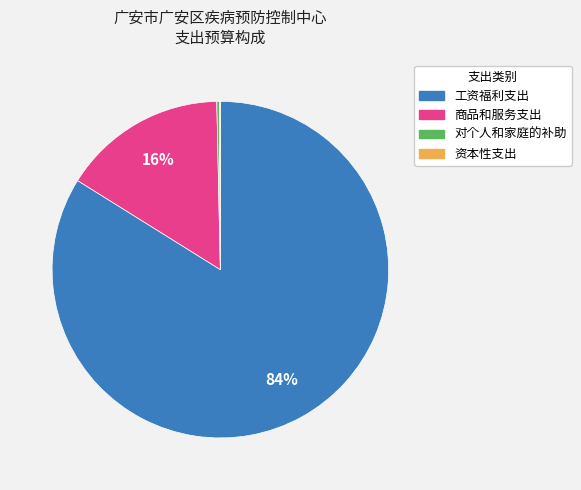

What is the largest slice in the pie chart?

工资福利支出